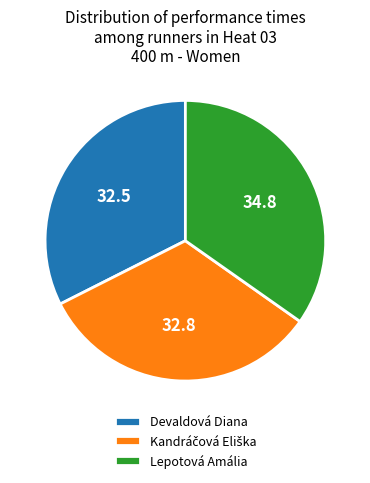

Which category has the biggest portion of the pie?

Lepotová Amália